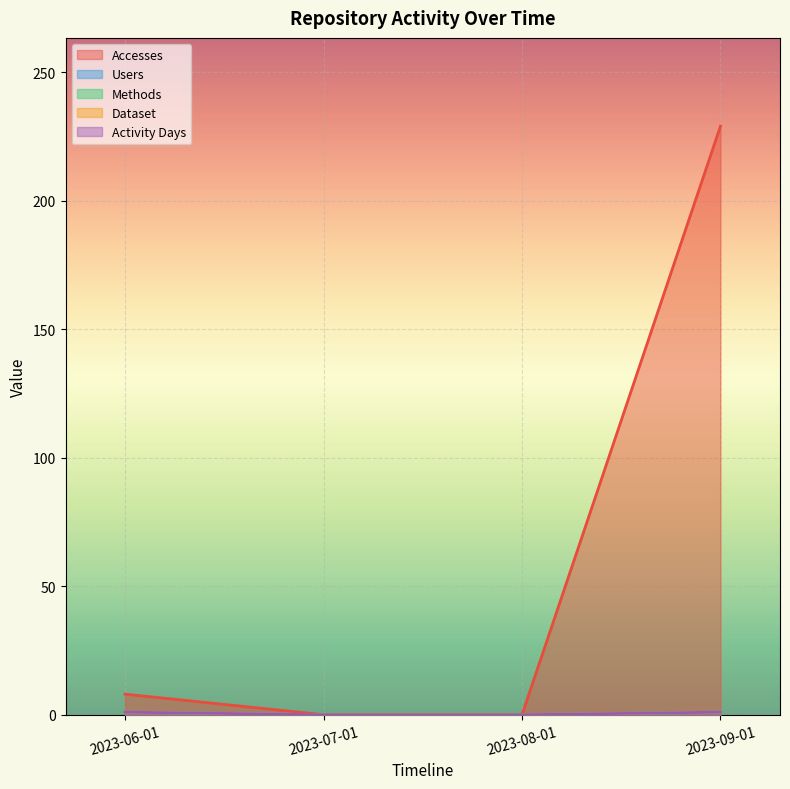

What are all the series names shown in the legend?

Accesses, Users, Methods, Dataset, Activity Days